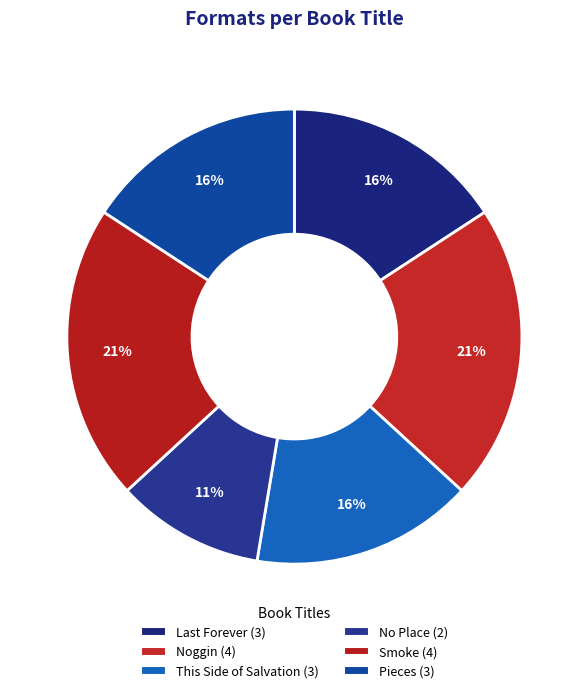

How many segments does this pie chart have?

6